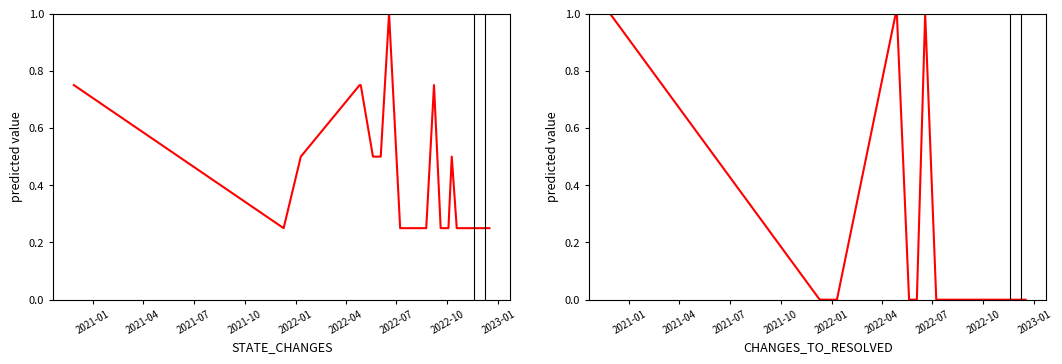

List the series in order of their overall mean, highest first.

STATE_CHANGES, CHANGES_TO_RESOLVED